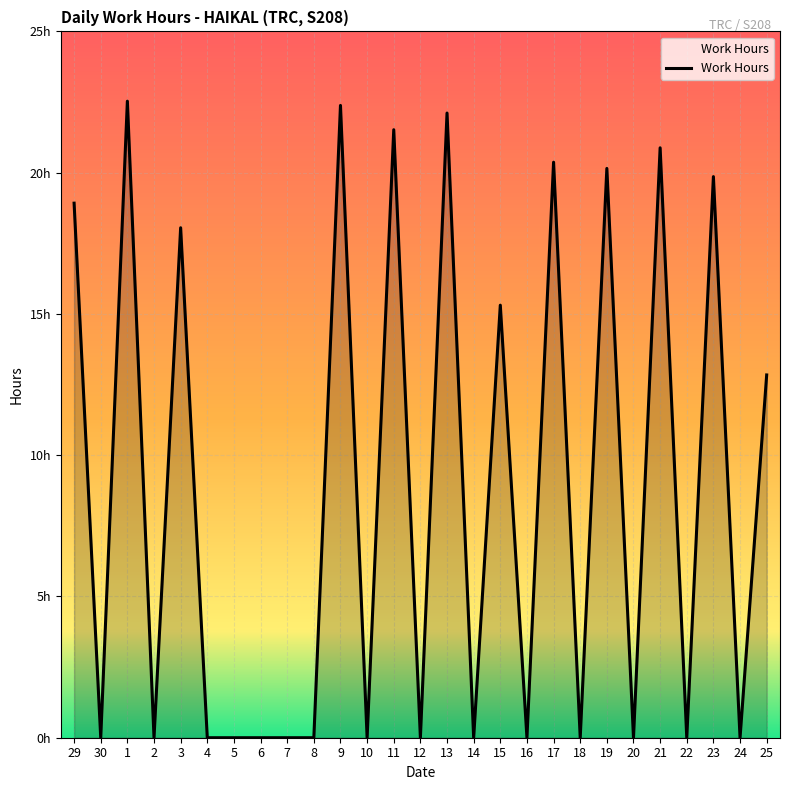

Does the chart have visible grid lines?

Yes